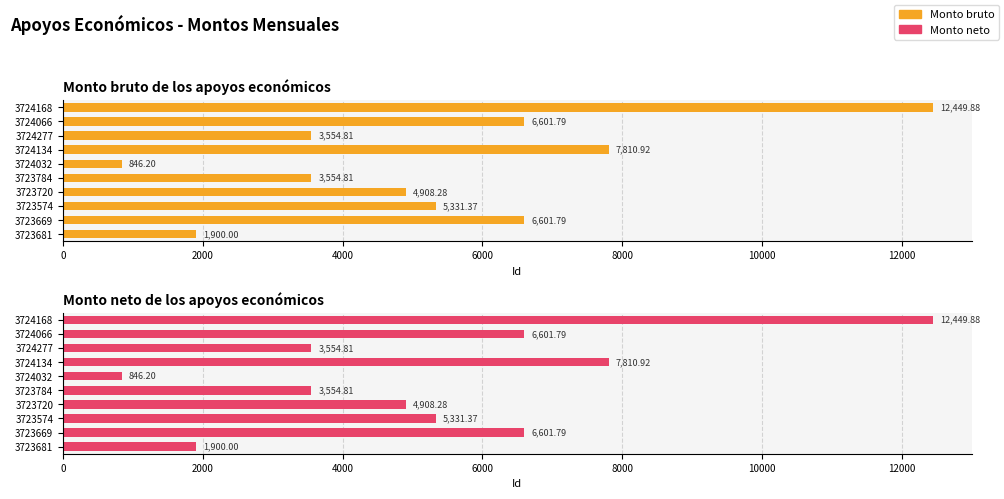

Reading left to right, extract all data points from this chart.

Monto bruto: 1900.0	6601.8	5331.4	4908.3	3554.8	846.2	7810.9	3554.8	6601.8	12449.9
Monto neto: 1900.0	6601.8	5331.4	4908.3	3554.8	846.2	7810.9	3554.8	6601.8	12449.9